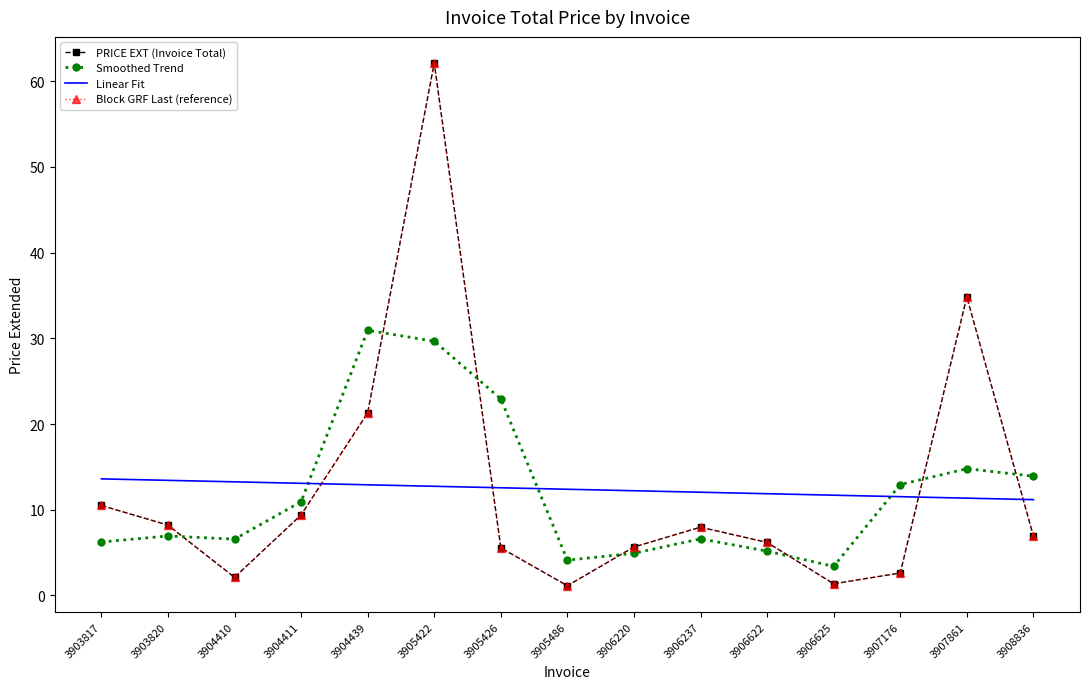

What is the maximum value shown in the chart?

62.1